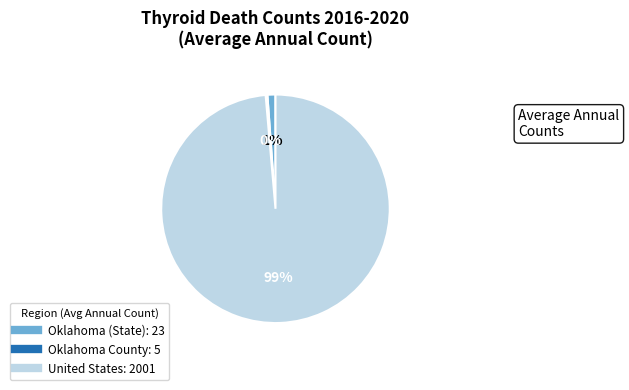

To the nearest percent, what portion does United States represent?

99%